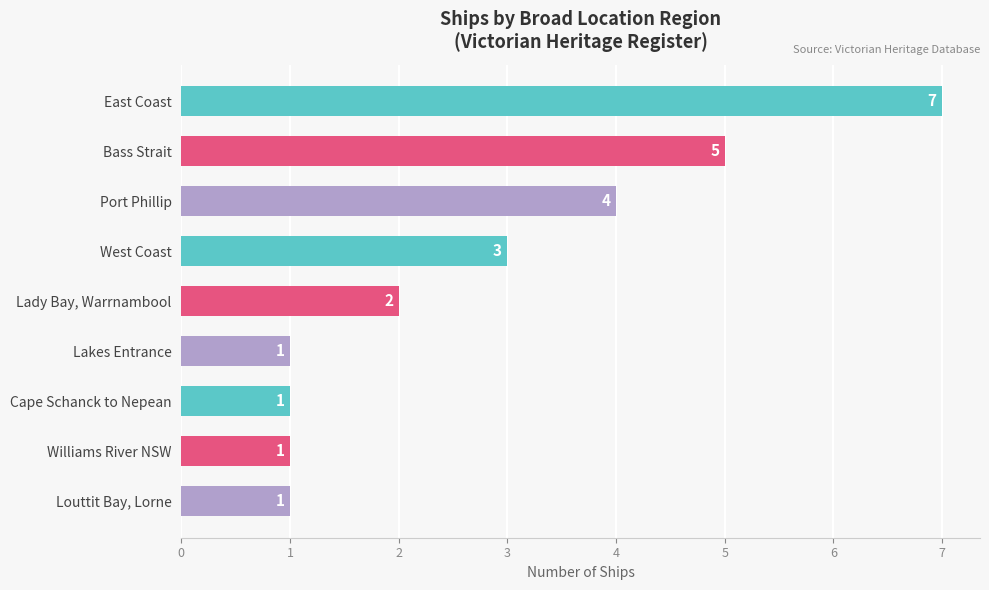

The chart shows a value of 1 at Lady Bay, Warrnambool. True or false?

False